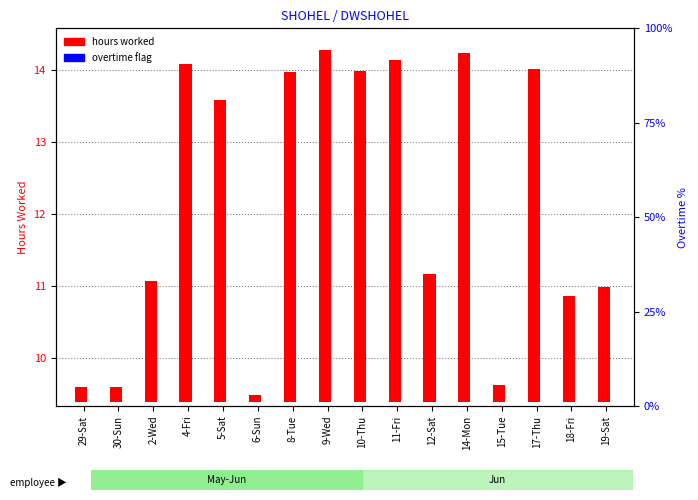

What are all the series names shown in the legend?

hours worked, overtime flag